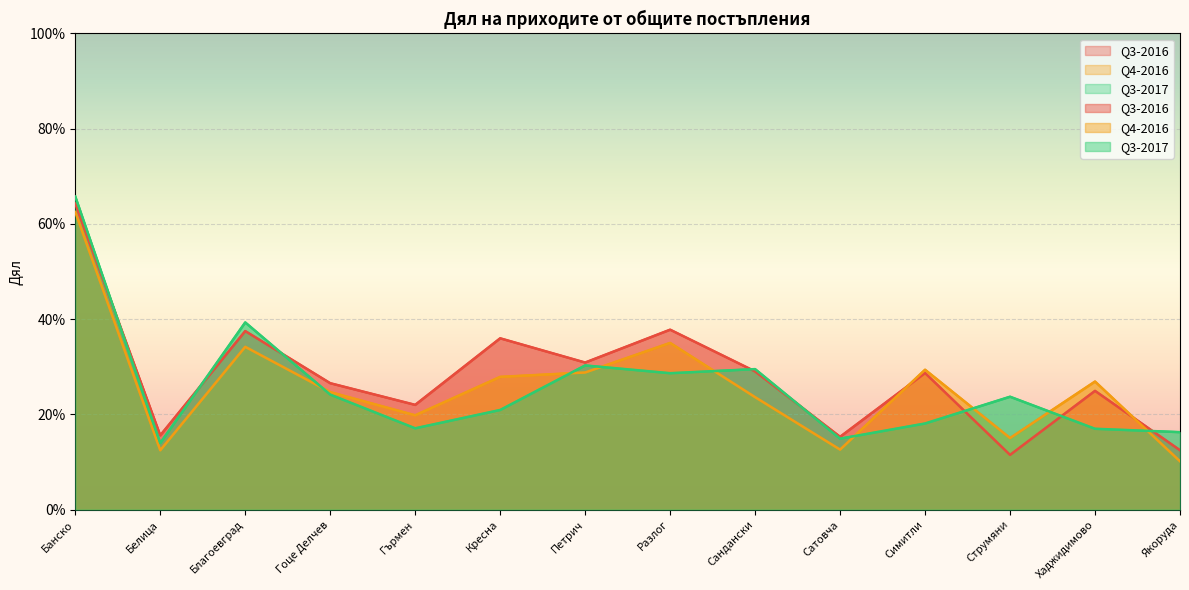

Between which two adjacent categories do Q3-2016 and Q4-2016 first intersect?

Сатовча and Симитли